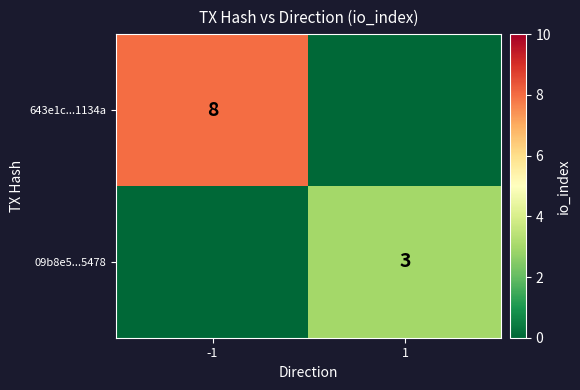

Is it true that 09b8e5...5478 equals 1 at 1?

False